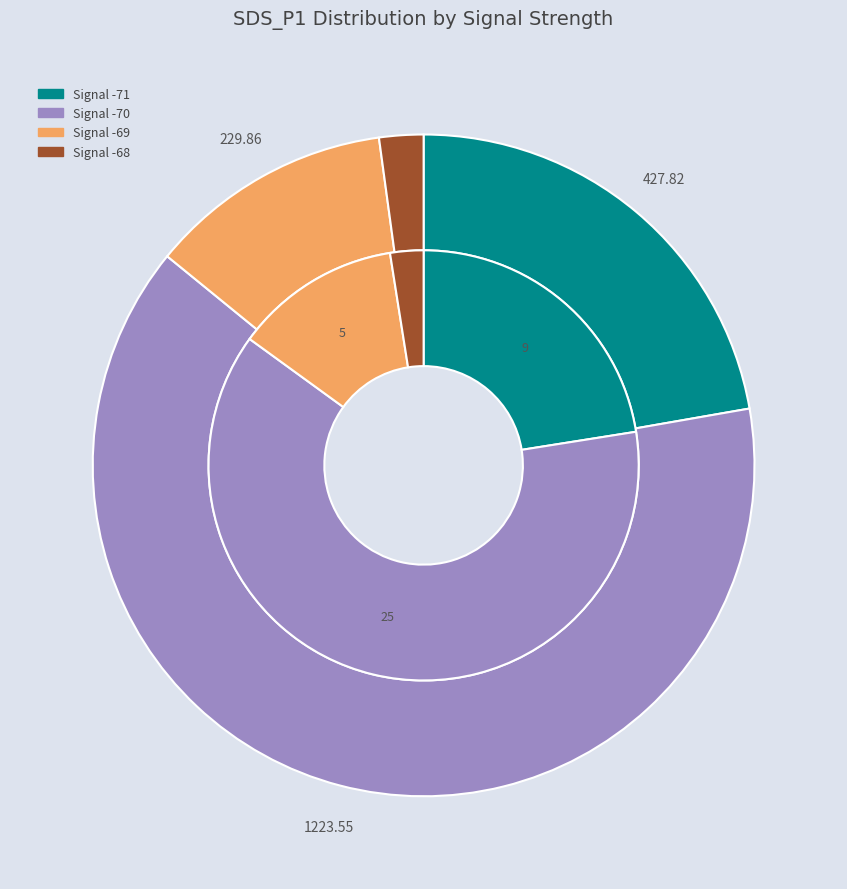

To the nearest percent, what is the combined percentage of 1 and 34?

5%